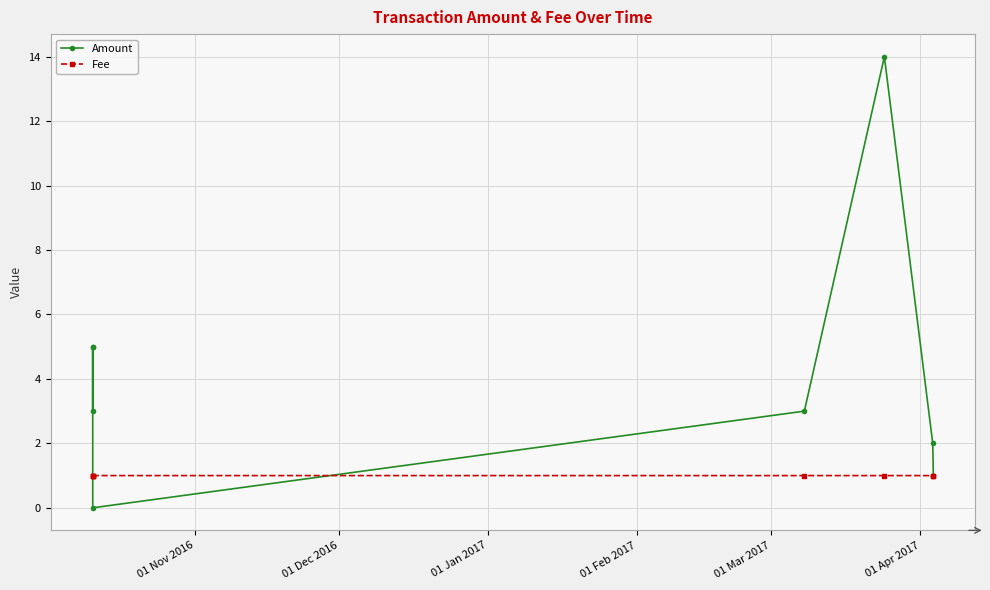

What is the label of the 3rd point from the right?

01 Apr 2017